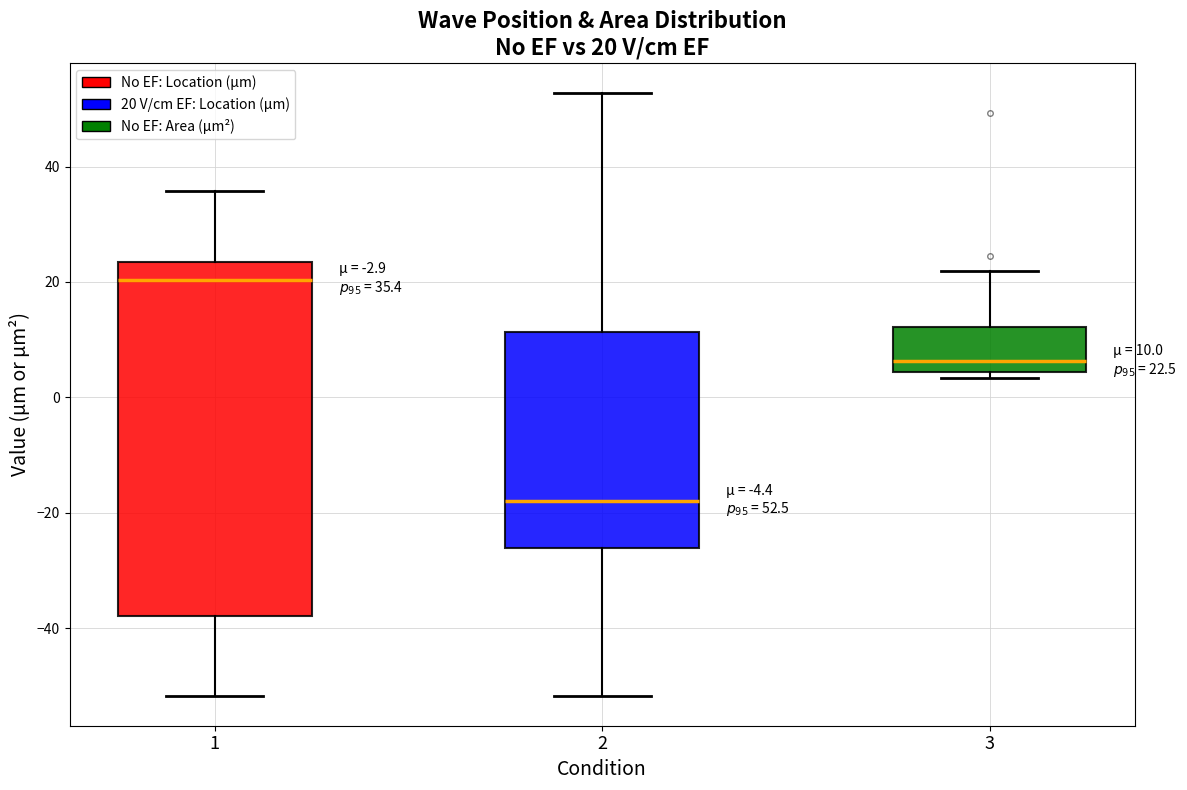

Which box has the lowest median line?

2